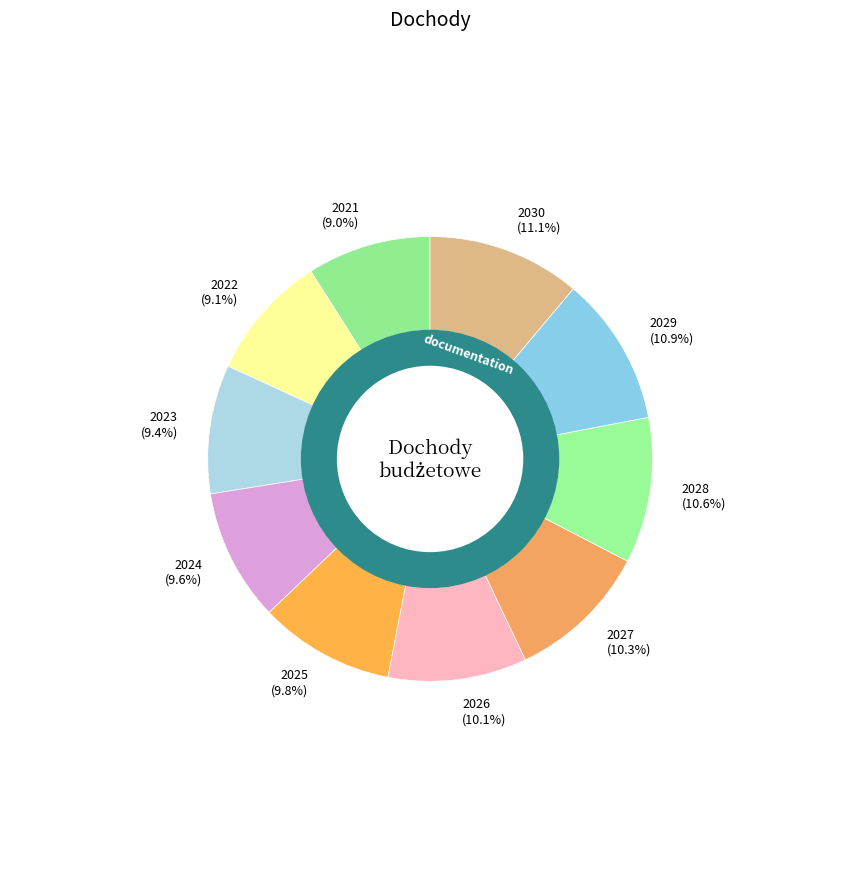

What is the largest slice in the pie chart?

2030